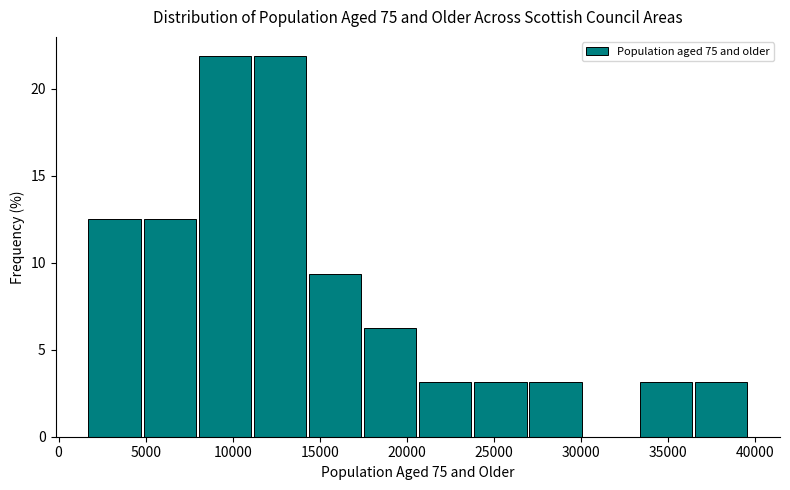

Reading left to right, list every bar in this chart as the range it spans on the x-axis followed by its height. Neither the bar edges nor the heights are printed on the chart, so give them approximately, as read against the axes.

1500 to 5000: 12.5
5000 to 8000: 12.5
8000 to 11000: 22.0
11000 to 14500: 22.0
14500 to 17500: 9.5
17500 to 20500: 6.5
20500 to 24000: 3.0
24000 to 27000: 3.0
27000 to 30000: 3.0
30000 to 33500: 0
33500 to 36500: 3.0
36500 to 39500: 3.0